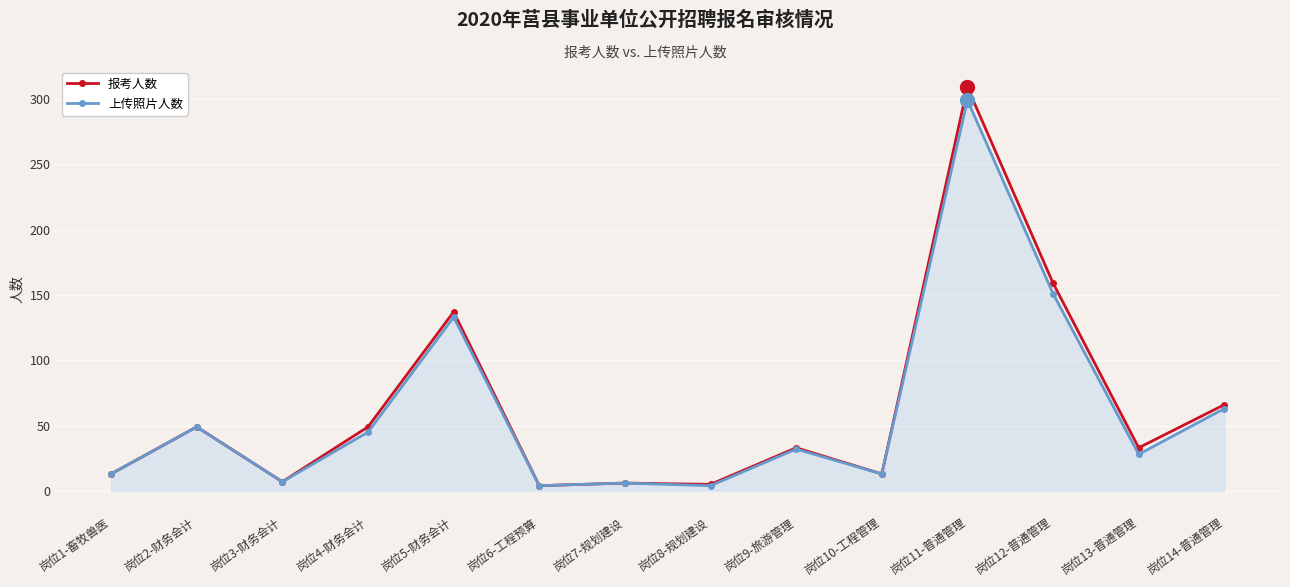

Rank the series by their maximum value, from lowest to highest.

上传照片人数, 报考人数